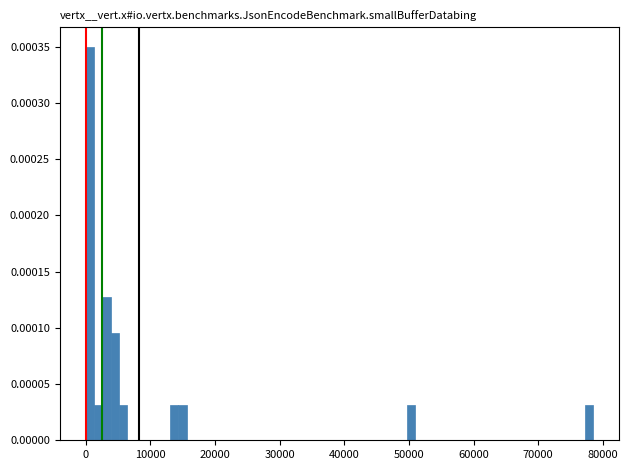

Around what value on the x-axis is the tallest bar? Give the approximate position of its centre, as read against the axis.

1000